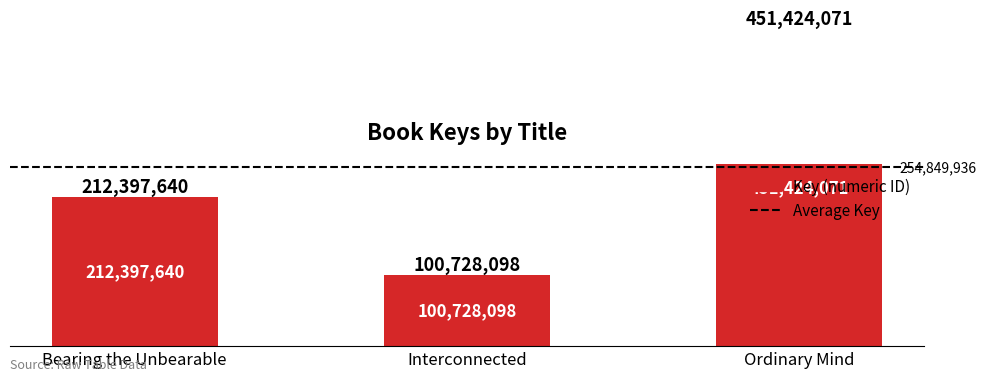

At which label is the value closest to 276076084?

Bearing the Unbearable